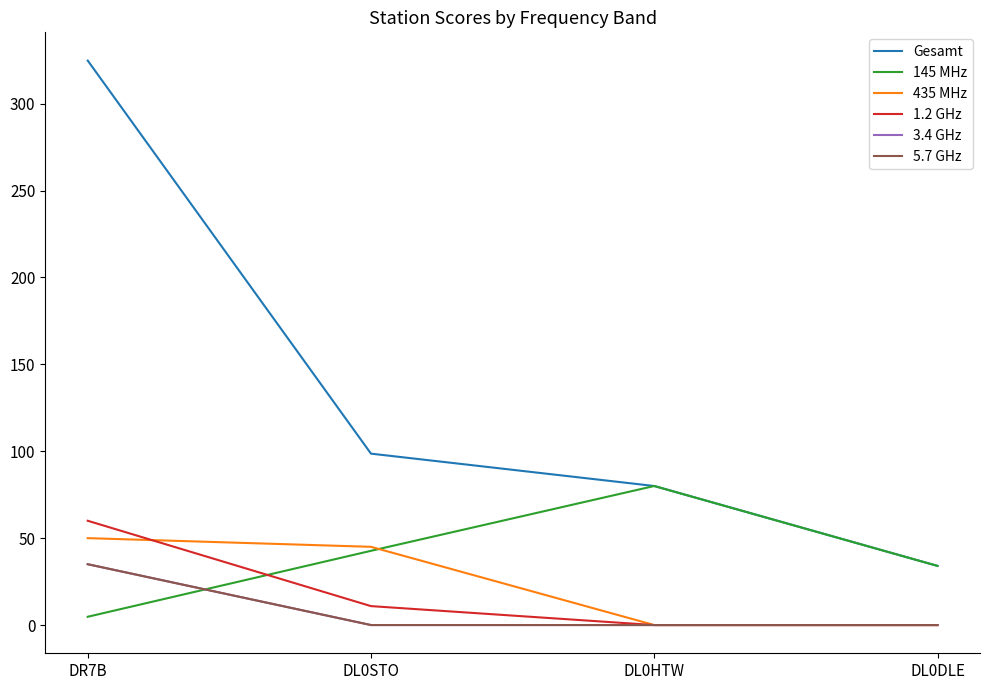

Is it true that 435 MHz equals 16.0 at DL0HTW?

False